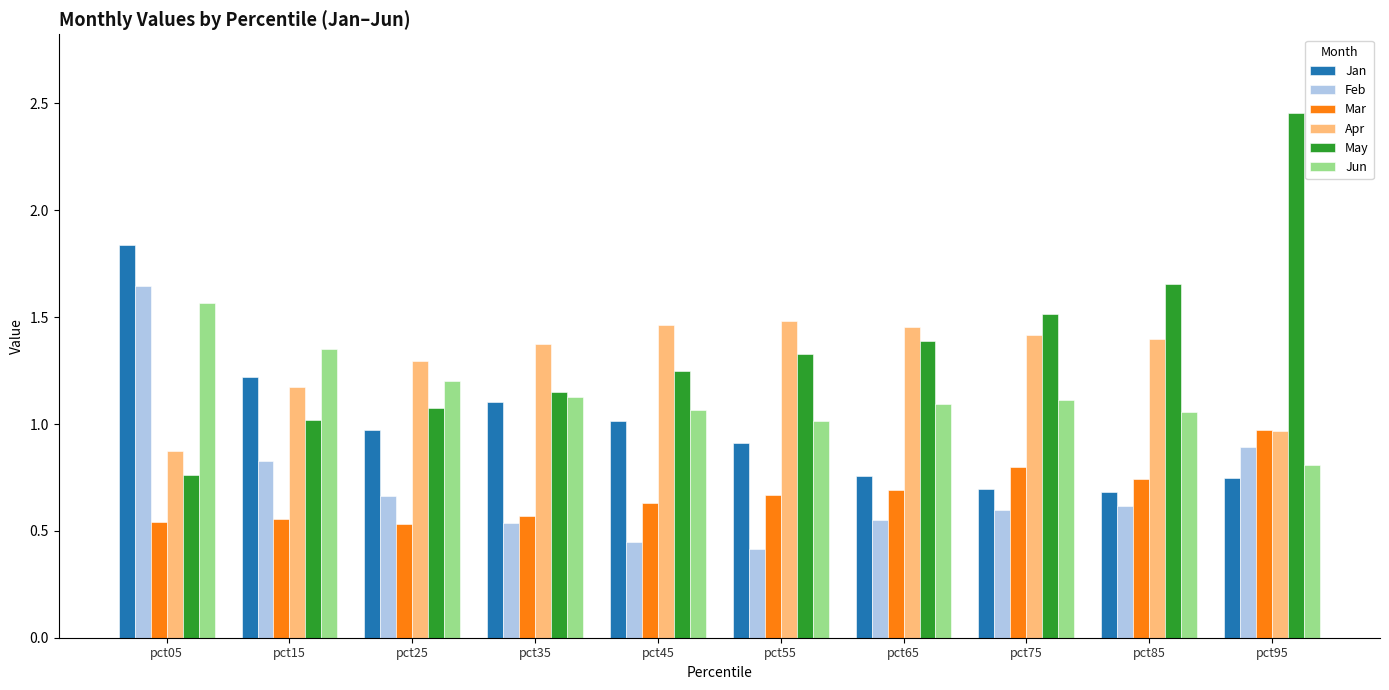

Which series has the largest total across all categories?

May